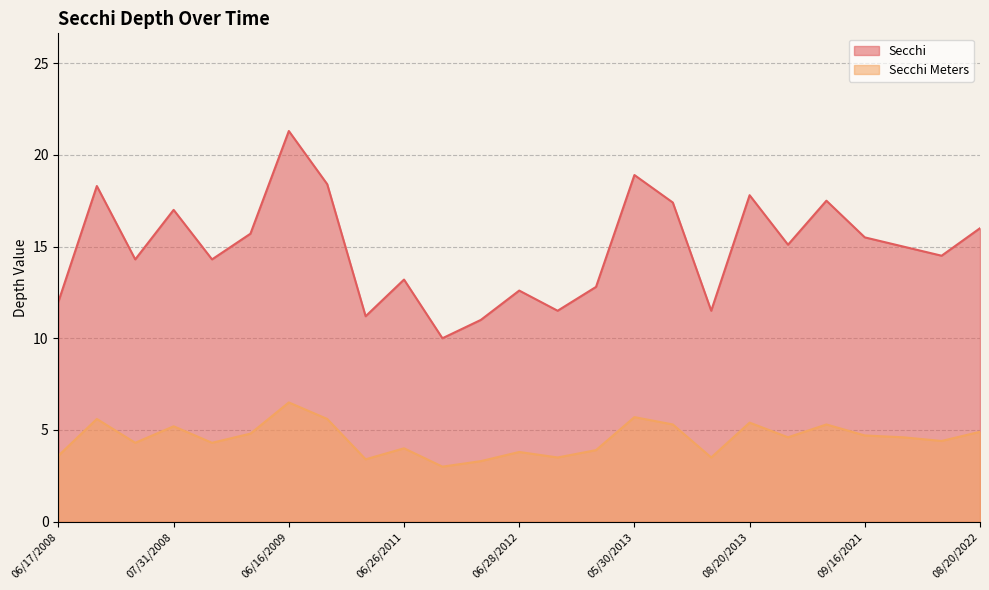

At how many categories does at least one series exceed 10?

24